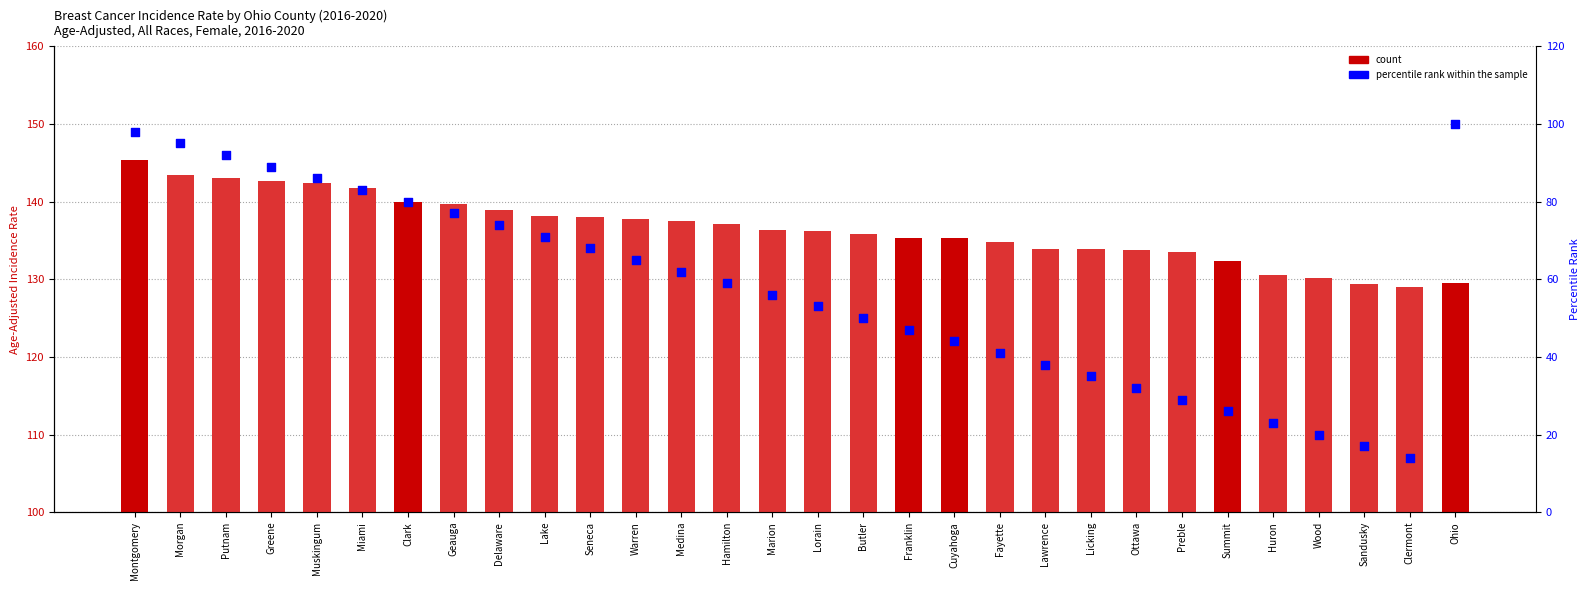

At which category is the sum across all series the highest?

Montgomery